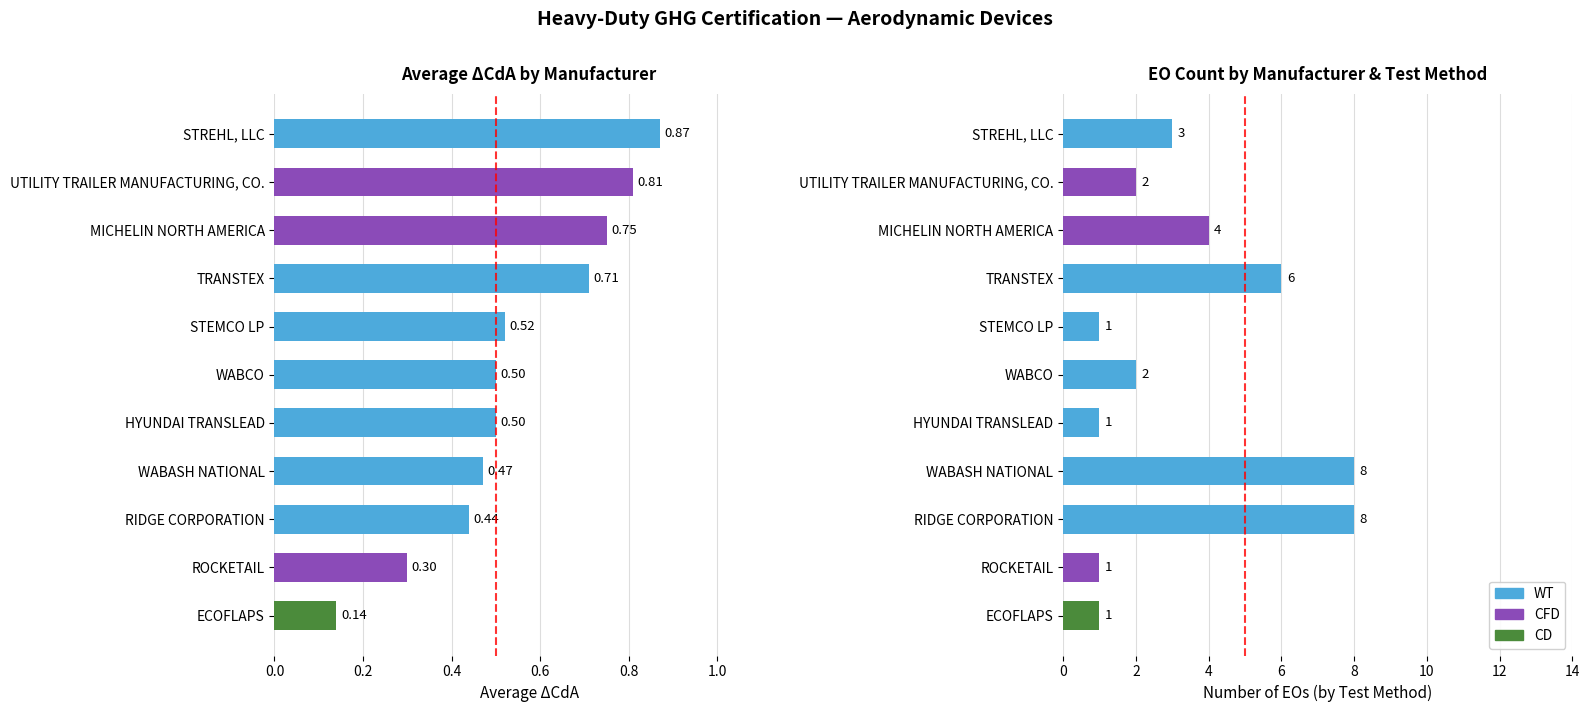

Reading left to right, what are all the values shown in this chart?

WT: 0	0	8	8	1	2	1	6	0	0	3
CFD: 0	1	0	0	0	0	0	0	4	2	0
CD: 1	0	0	0	0	0	0	0	0	0	0